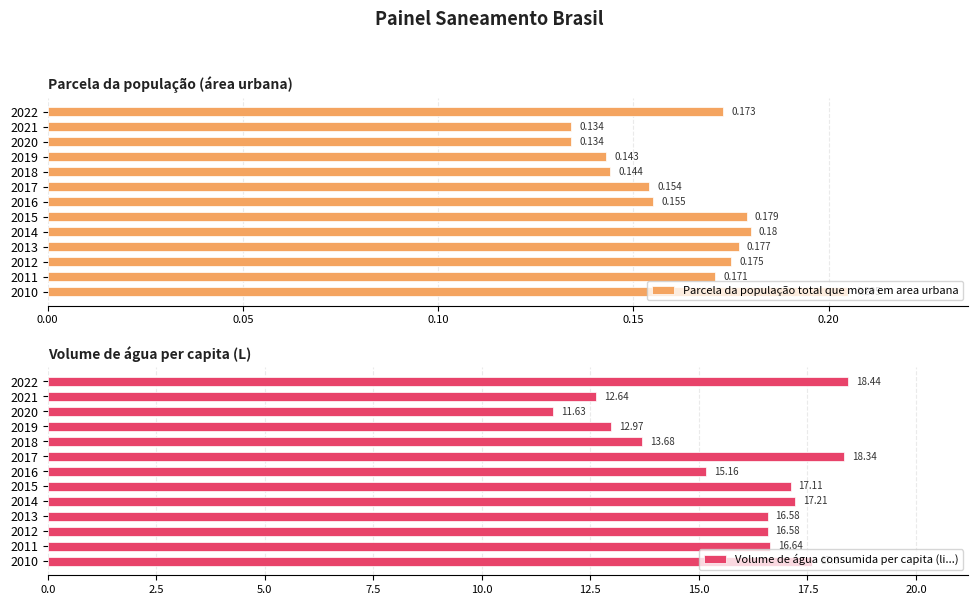

Which series has the largest range (max minus min)?

Volume de água consumida per capita (li...)